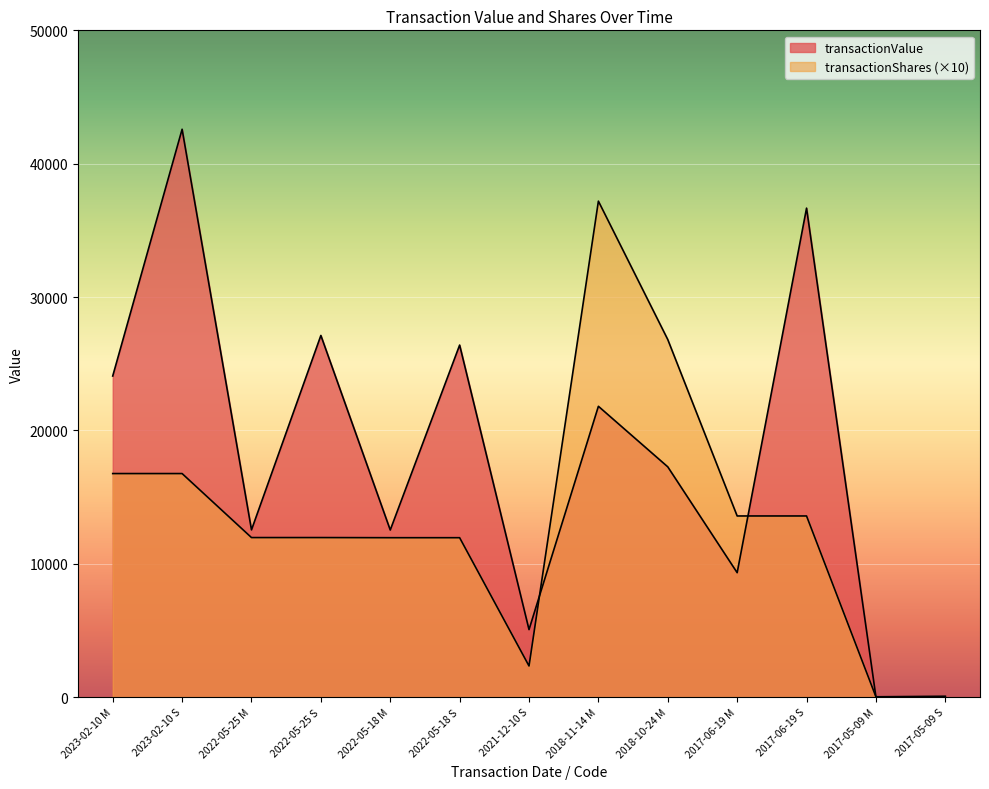

The transactionShares series shows 20 at 2017-05-09 M. True or false?

True